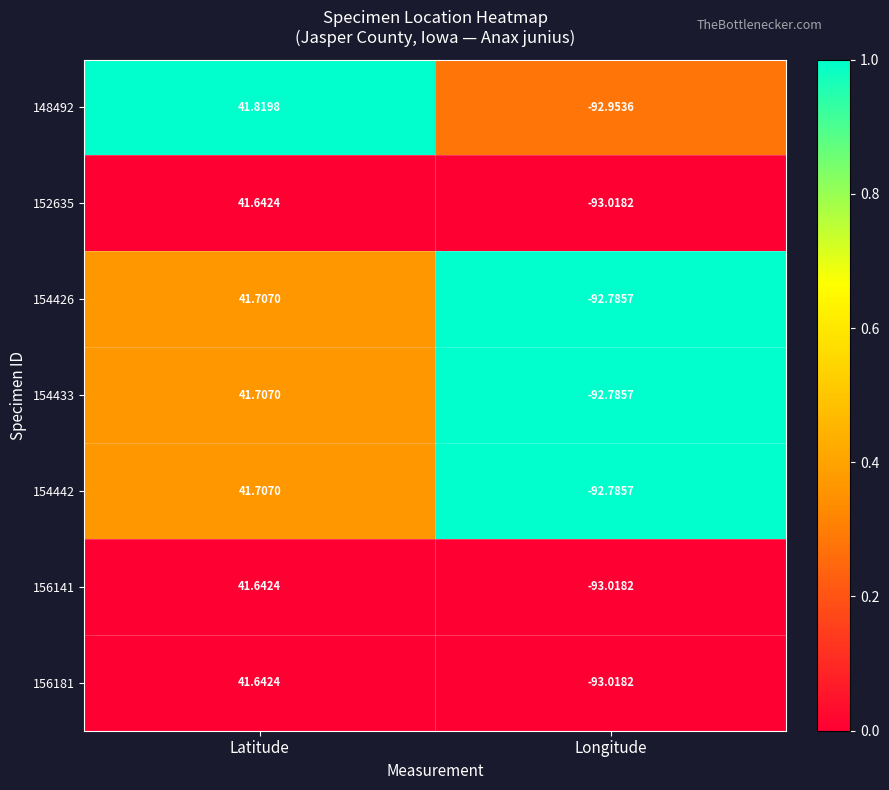

Rank the categories by 156141 value from highest to lowest.

Latitude, Longitude